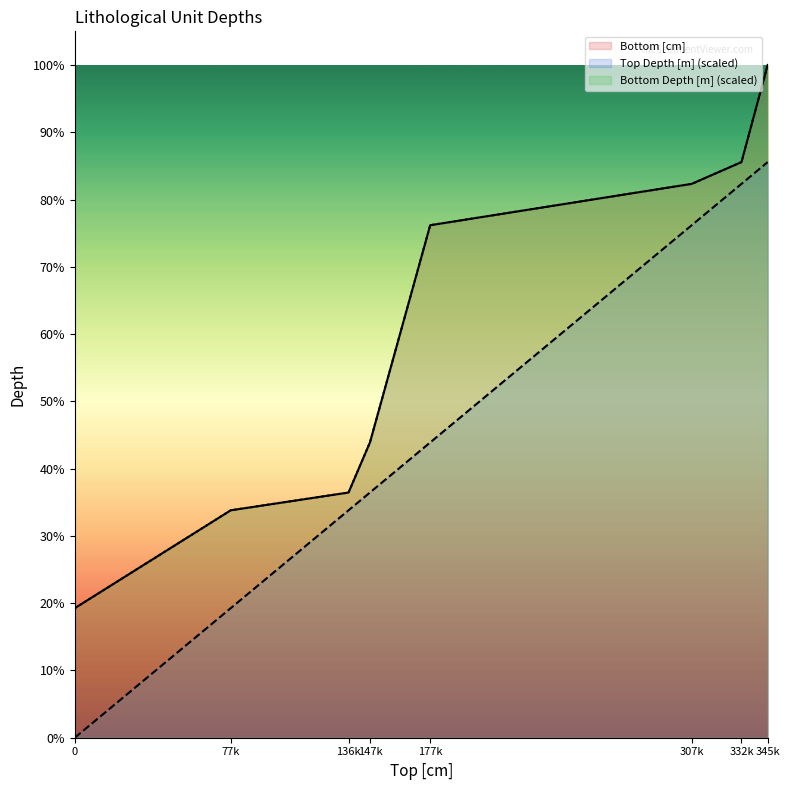

What is the value of the Bottom Depth [m] point at the 2nd from the left?

13658.0